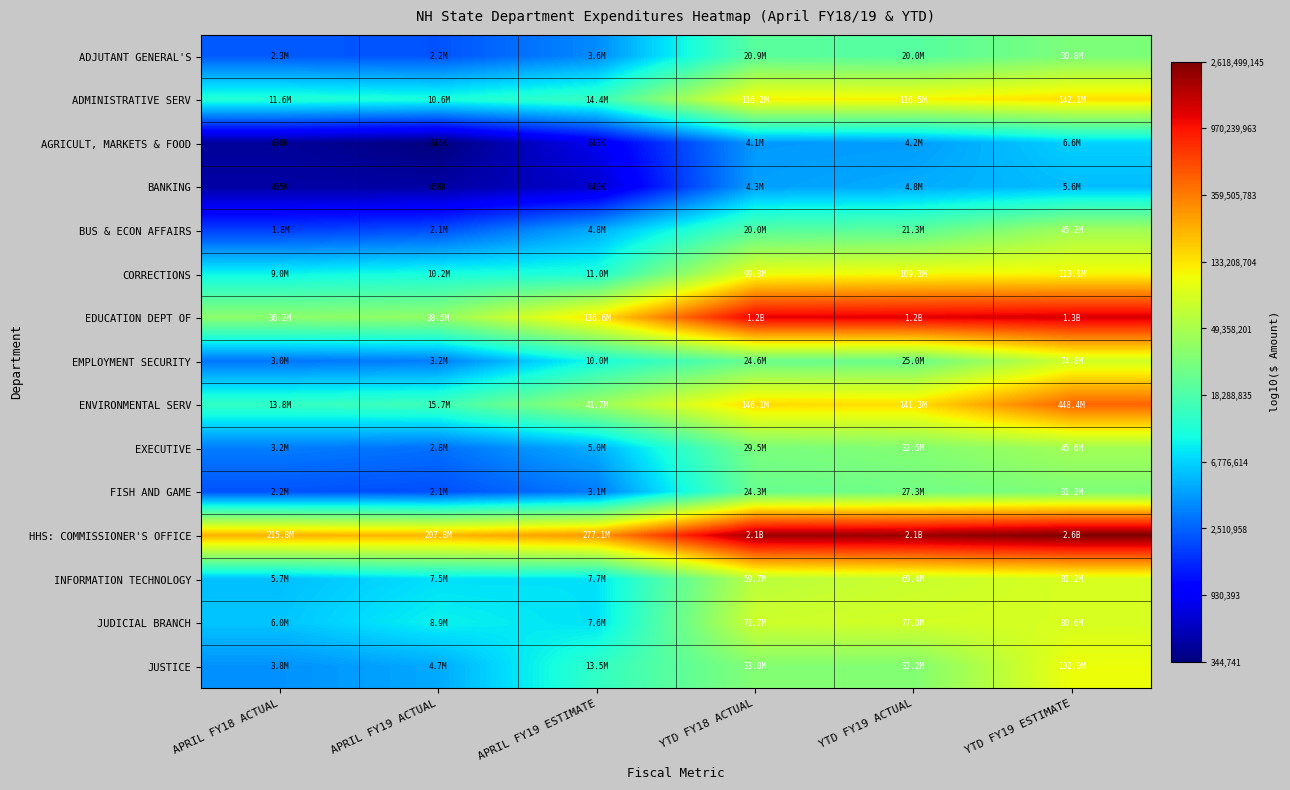

Rank the series by their maximum value, from highest to lowest.

HHS: COMMISSIONER'S OFFICE, EDUCATION DEPT OF, ENVIRONMENTAL SERV, ADMINISTRATIVE SERV, CORRECTIONS, JUSTICE, INFORMATION TECHNOLOGY, JUDICIAL BRANCH, EMPLOYMENT SECURITY, EXECUTIVE, BUS & ECON AFFAIRS, FISH AND GAME, ADJUTANT GENERAL'S, AGRICULT, MARKETS & FOOD, BANKING